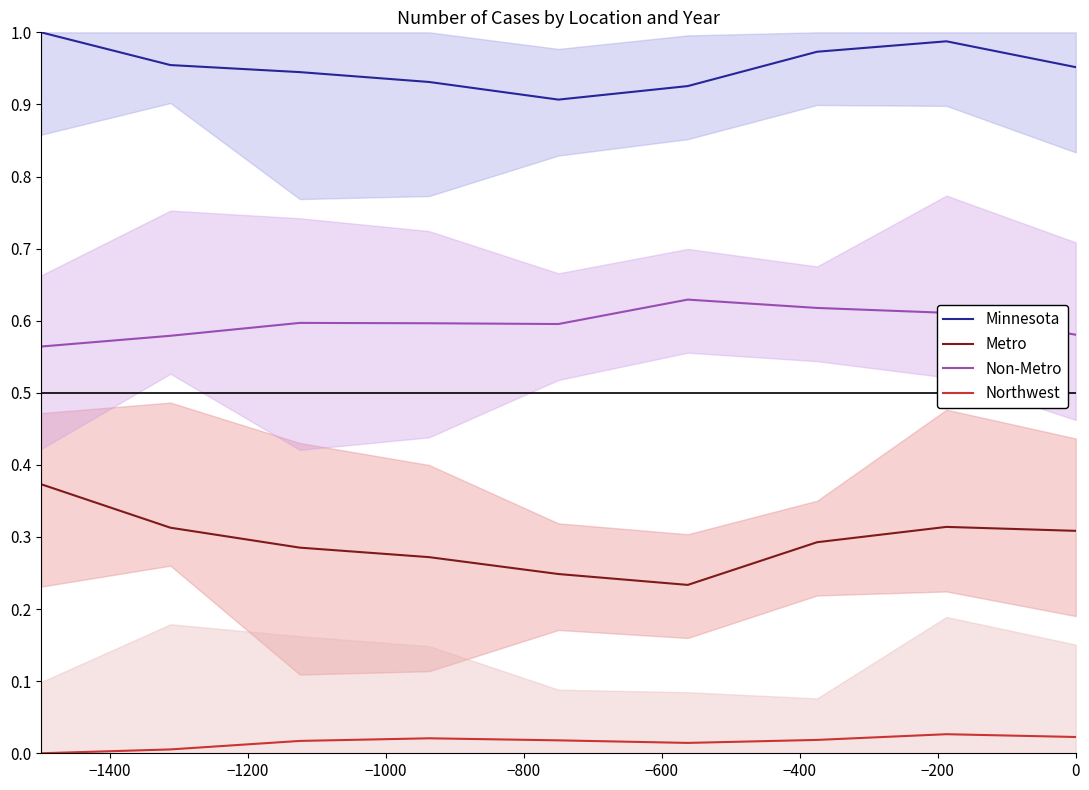

True or false: Non-Metro and Minnesota intersect in this chart.

False